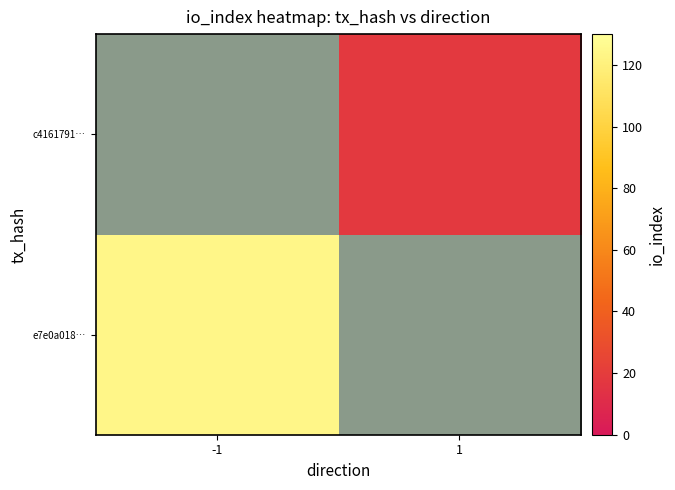

At which category does the chart reach its minimum across all series?

1